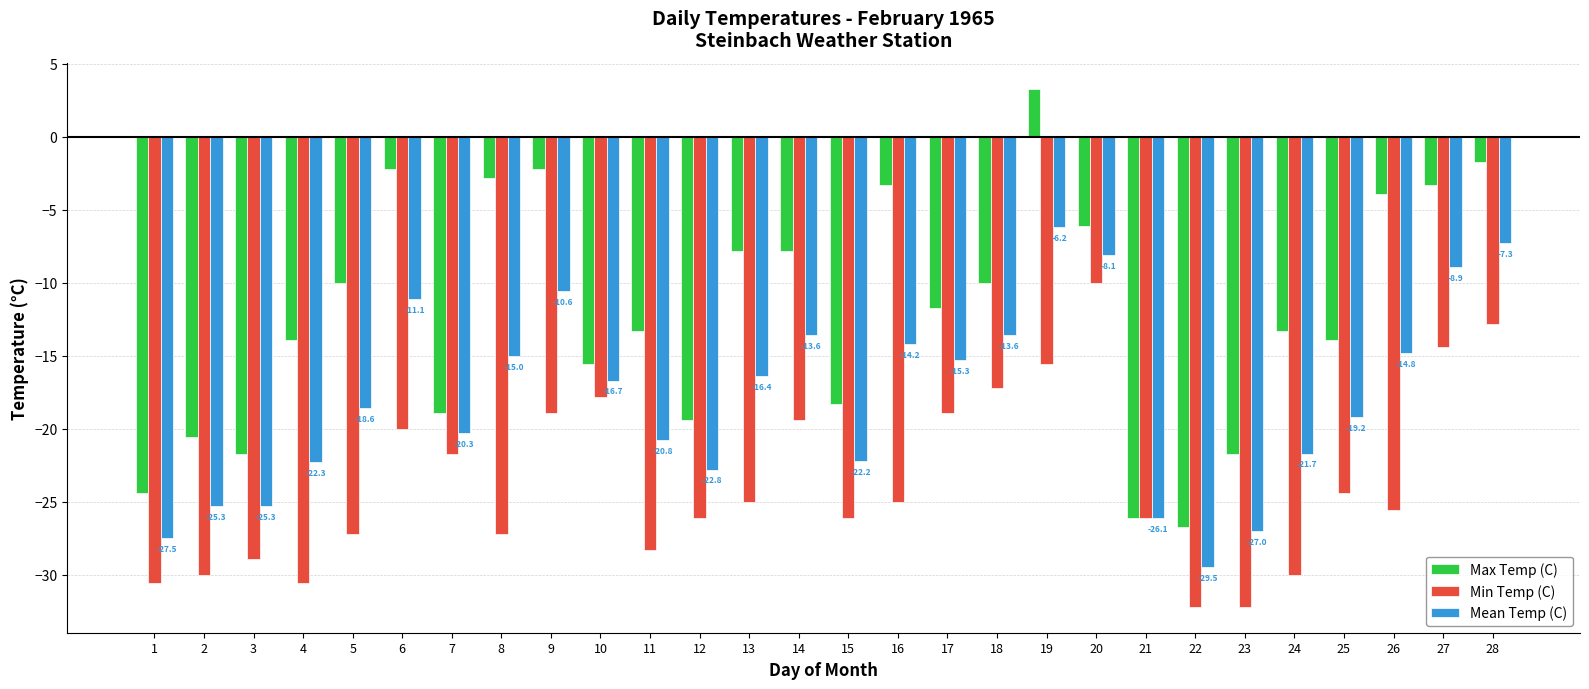

What is the maximum value shown in the chart?

3.3